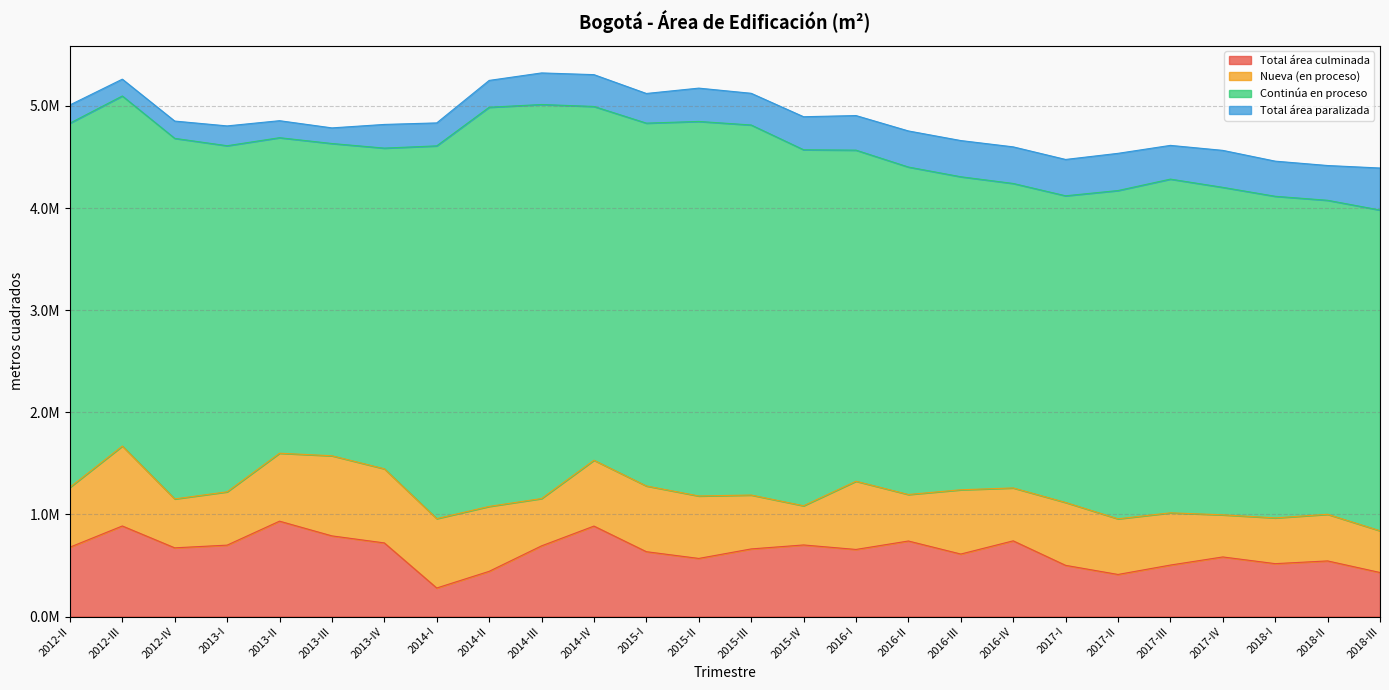

What is the difference between the highest and lowest values at 2013-III?

2904827